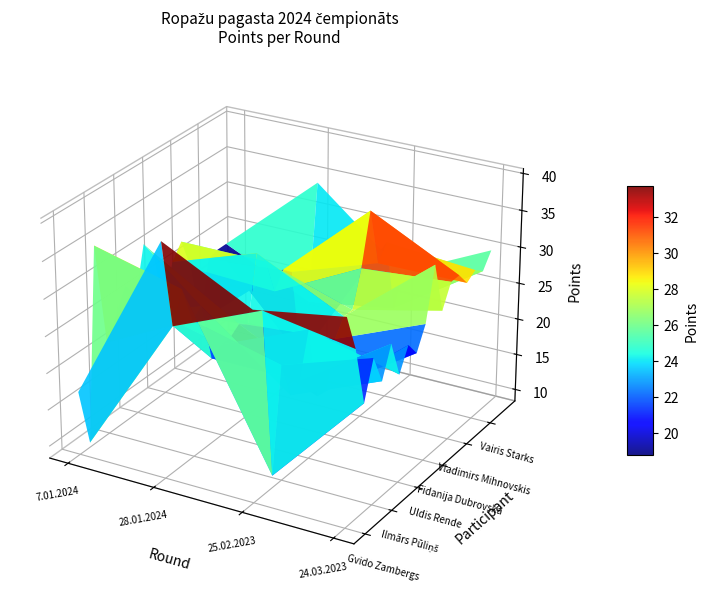

Reading left to right, what are all the values shown in this chart?

Gvido Zambergs: 17	40	34	36
Uldis Ķibilds: 9	28	33	31
Ivars Neimanis: 35	32	10	23
Ilmārs Pūliņš: 21	27	24	28
Ārija Rode: 24	28	19	24
Viesturs Bautris: 27	20	20	28
Uldis Rende: 24	21	26	23
Jānis Sprukulis: 31	21	16	26
Laila Kalniņa: 29	22	16	24
Fidanija Dubrovska: 20	21	22	27
Viktors Rode: 26	30	0	34
Mareks Zeile: 28	28	0	27
Vladimirs Mihnovskis: 0	23	29	30
Kristaps Grāvītis: 15	0	36	30
Dzidra Kiela: 23	24	28	0
Vairis Starks: 0	11	30	29
Juris Bērziņš: 0	18	20	28
Mārtiņš Kleinbergs: 0	34	0	30